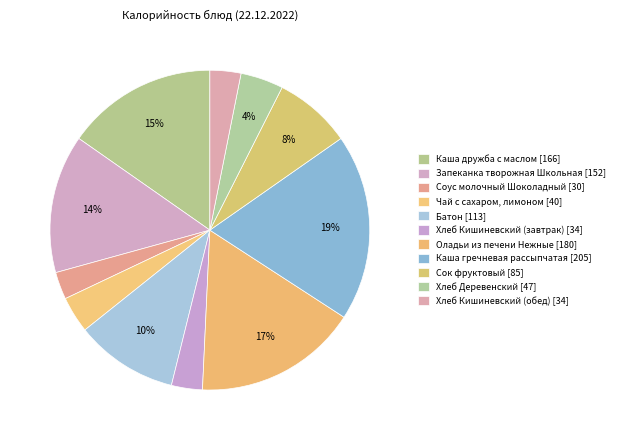

Count the number of slices in the pie.

11